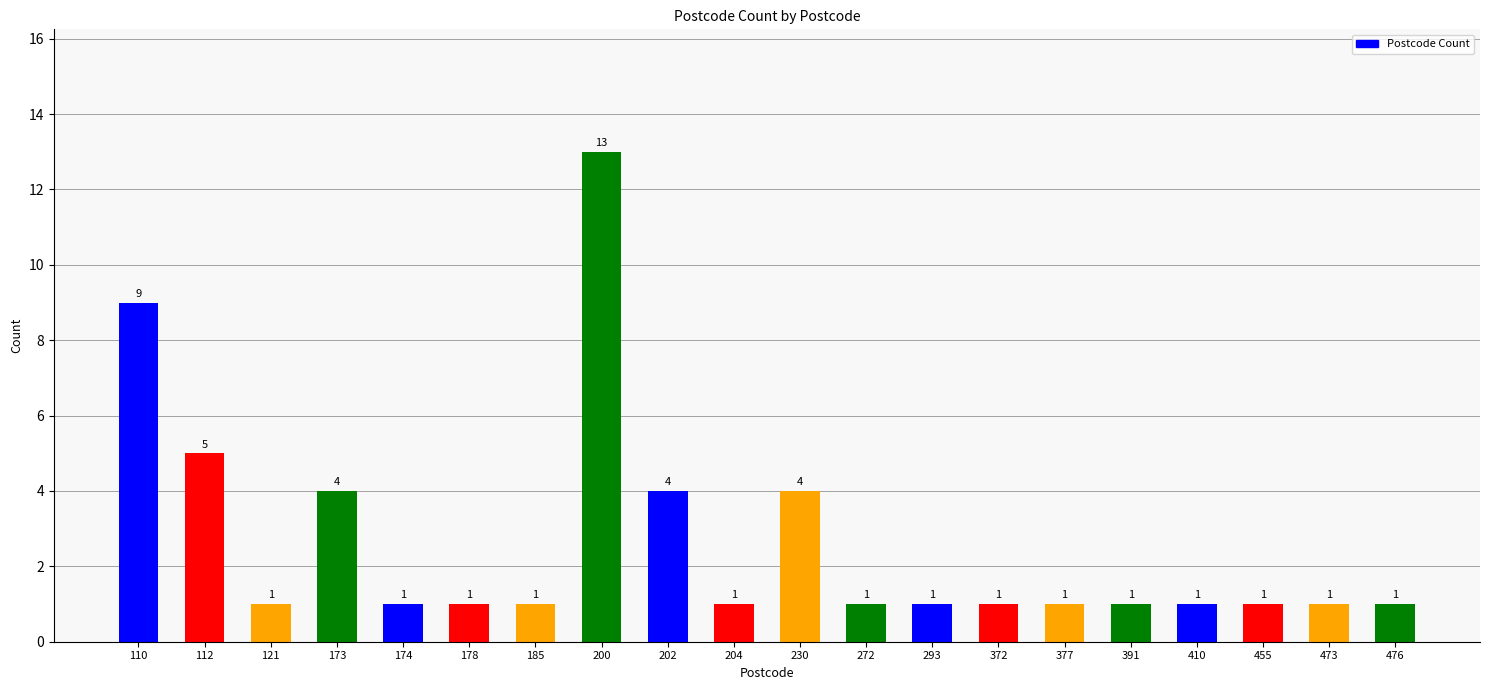

What is the ratio of the value at 377 to the value at 185?

1.0